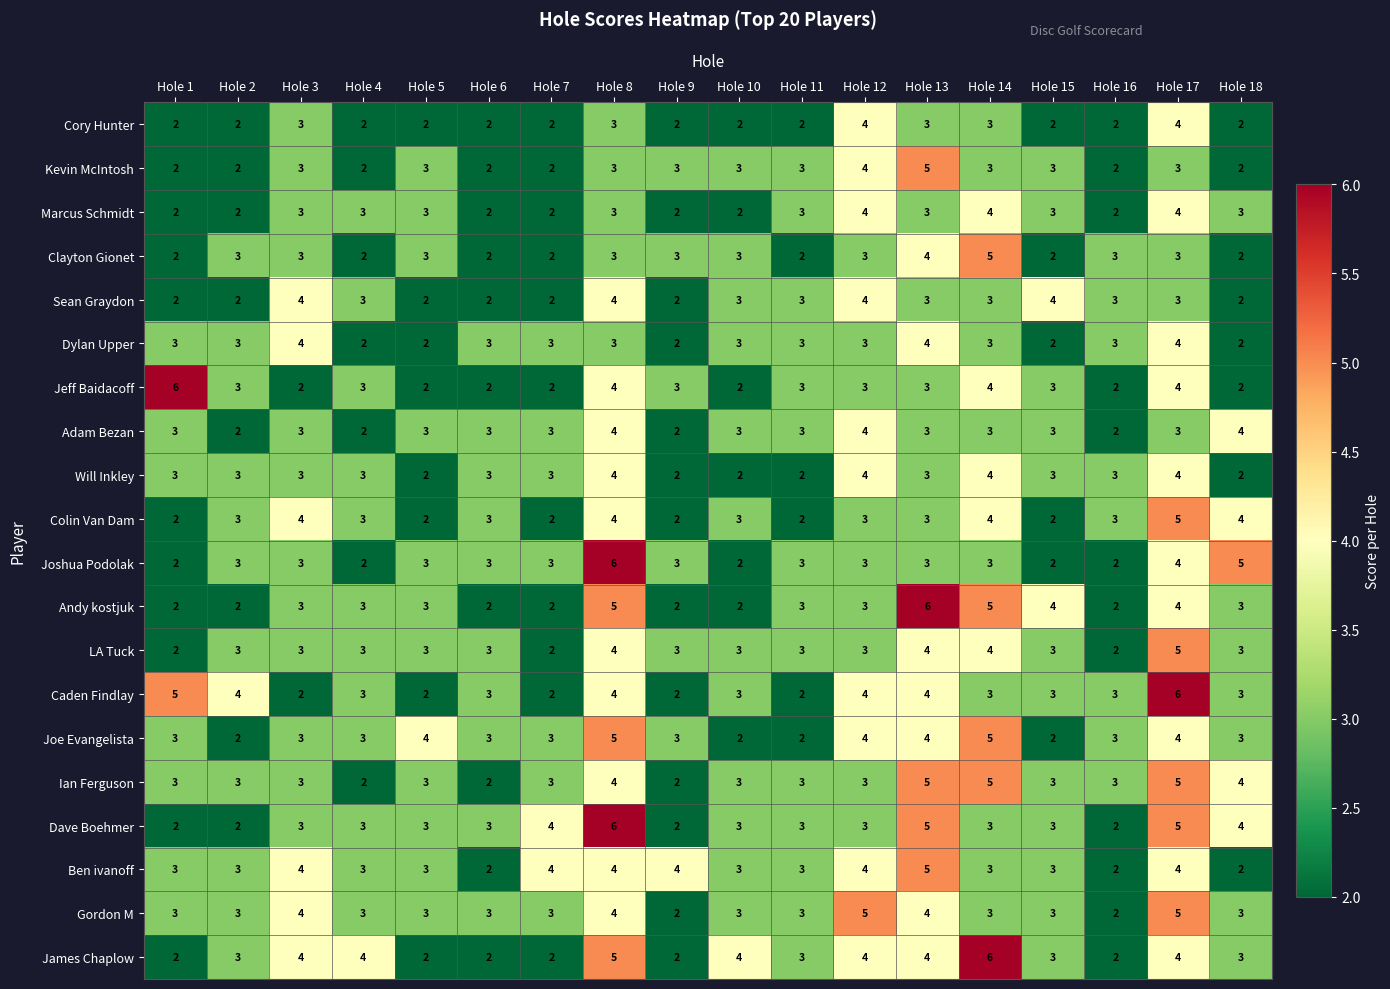

What is the highest value of the Ian Ferguson series?

5